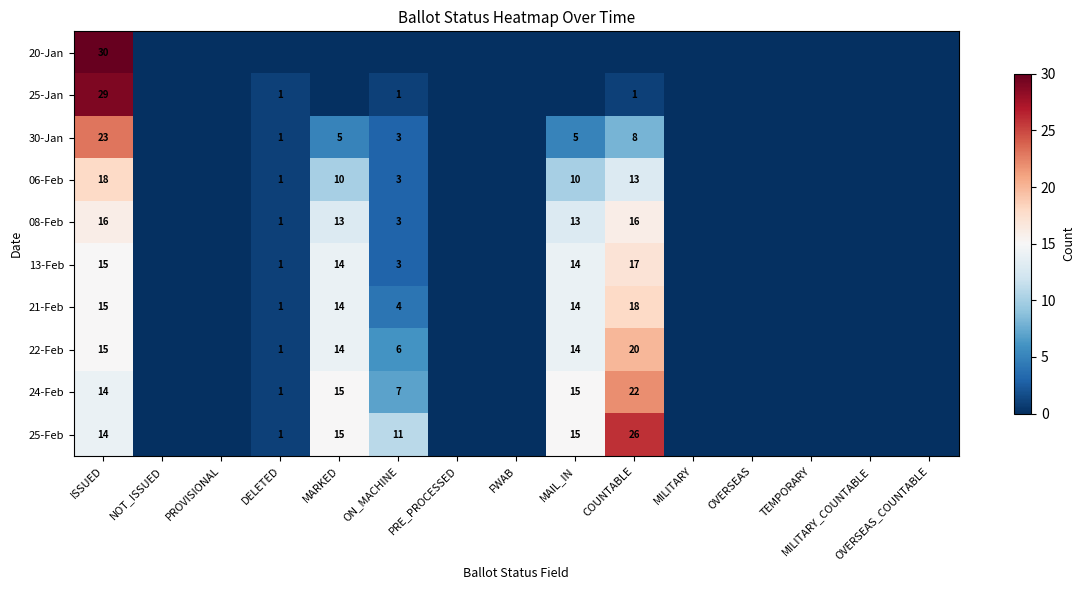

What is the total value across all series at ISSUED?

189